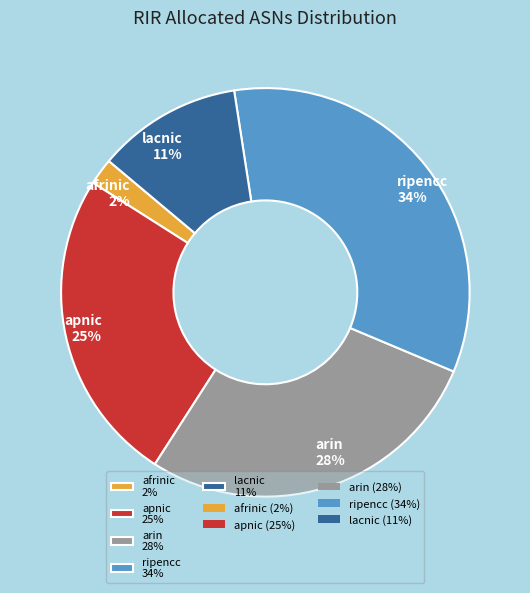

True or false: apnic accounts for 36% of the total.

False